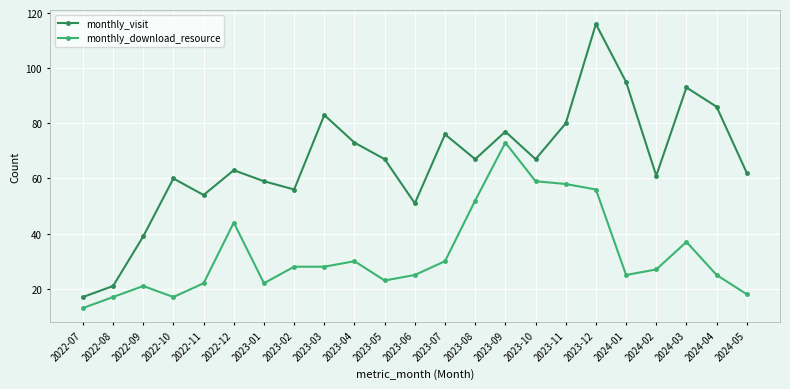

True or false: monthly_visit and monthly_download_resource intersect in this chart.

False